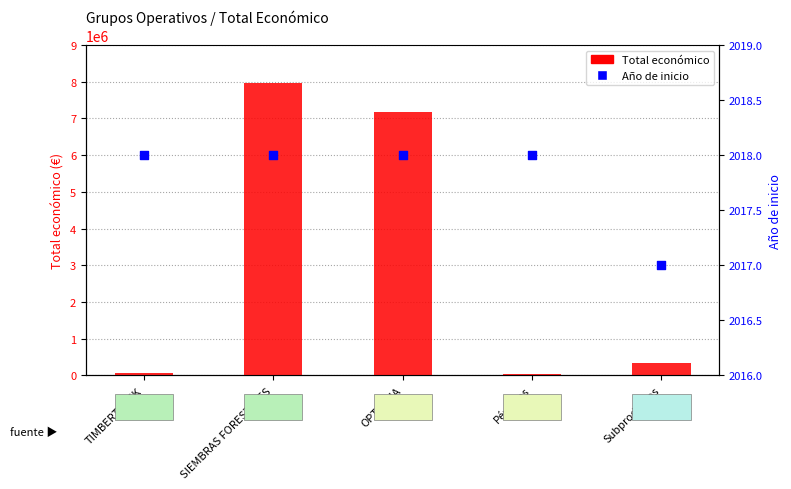

At how many categories does at least one series exceed 4439887?

2